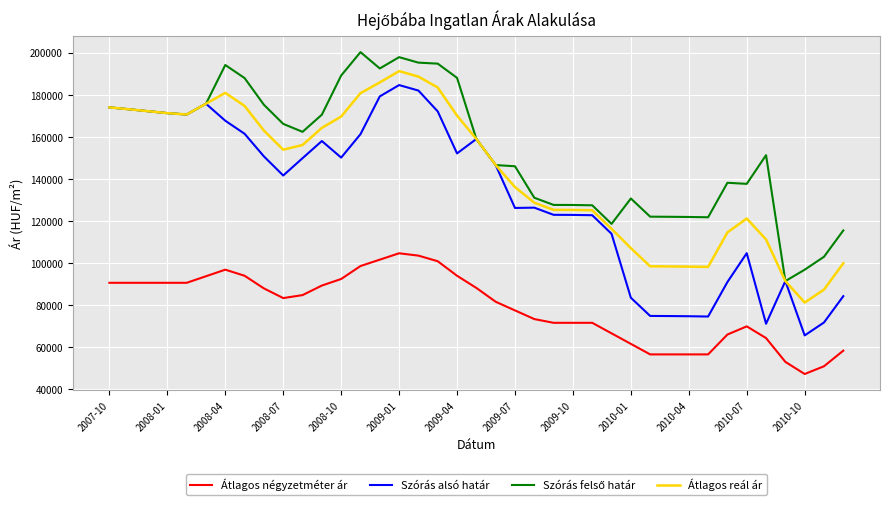

What is the maximum value shown in the chart?

200209